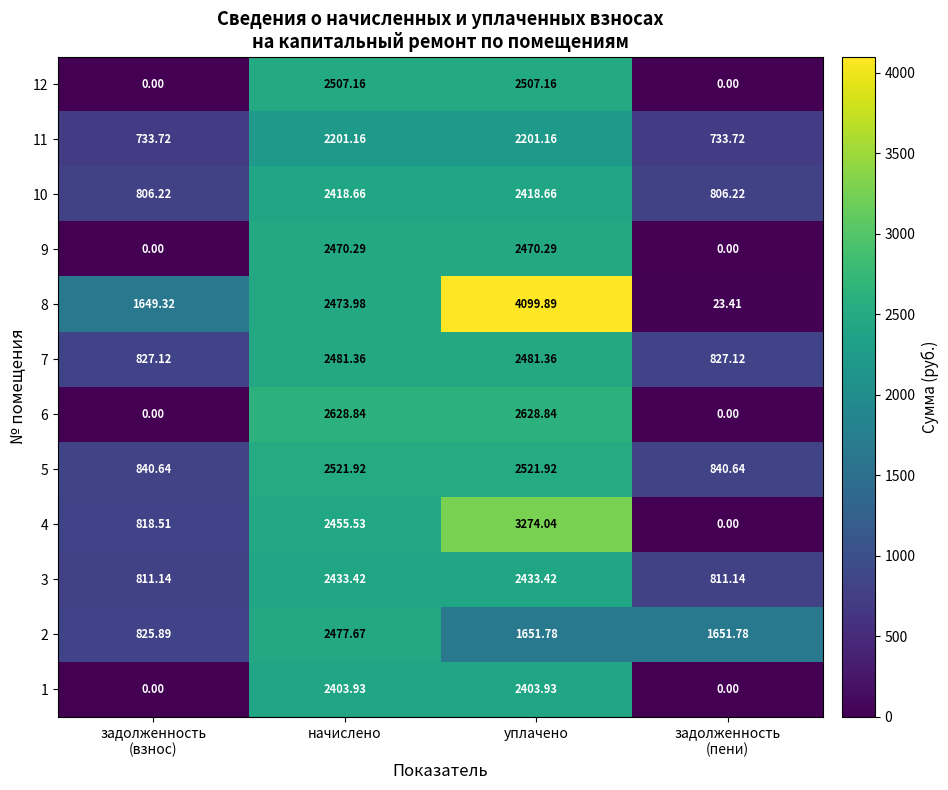

Where does the 3 series first go above 2433?

начислено